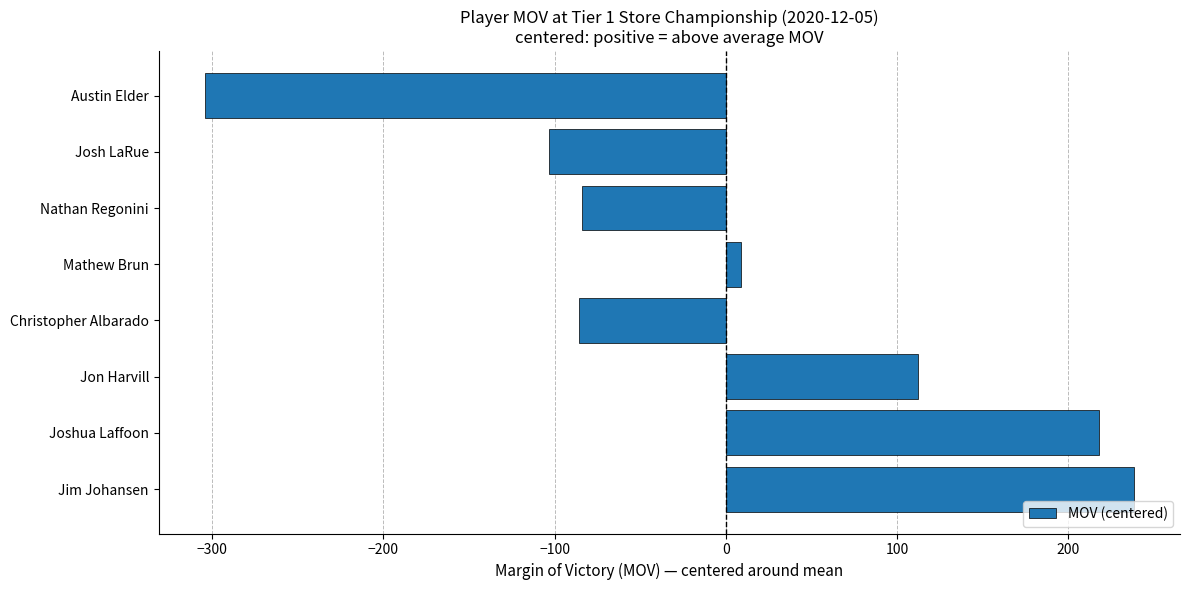

The value at Jim Johansen is 100. True or false?

False